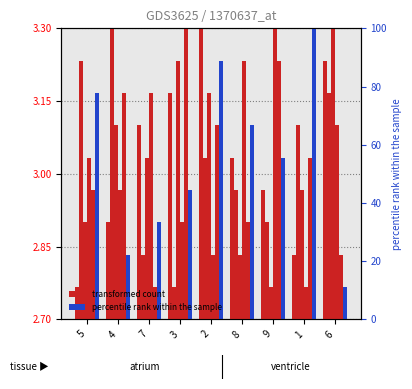

What is the label of the 4th bar from the left?

3